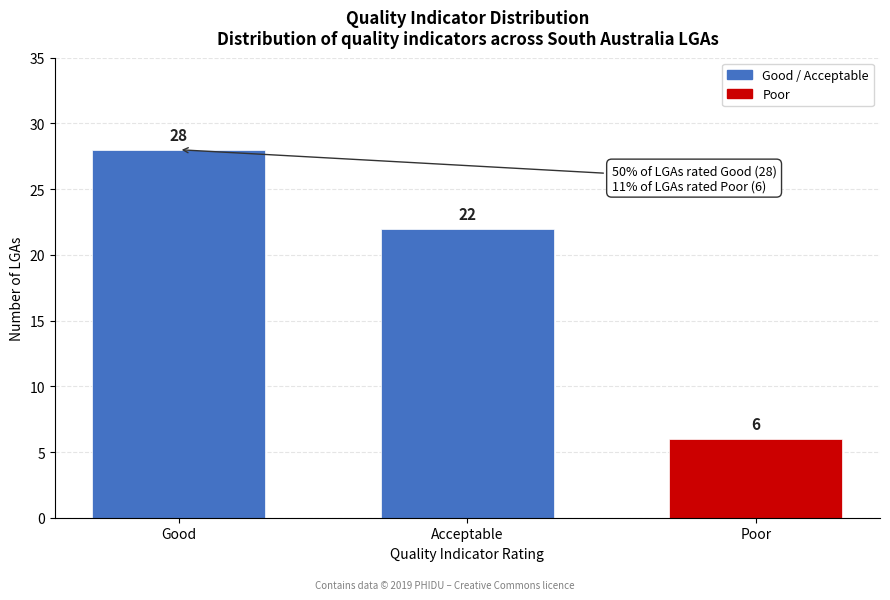

Reading left to right, transcribe all the data shown in this chart.

28	22	6